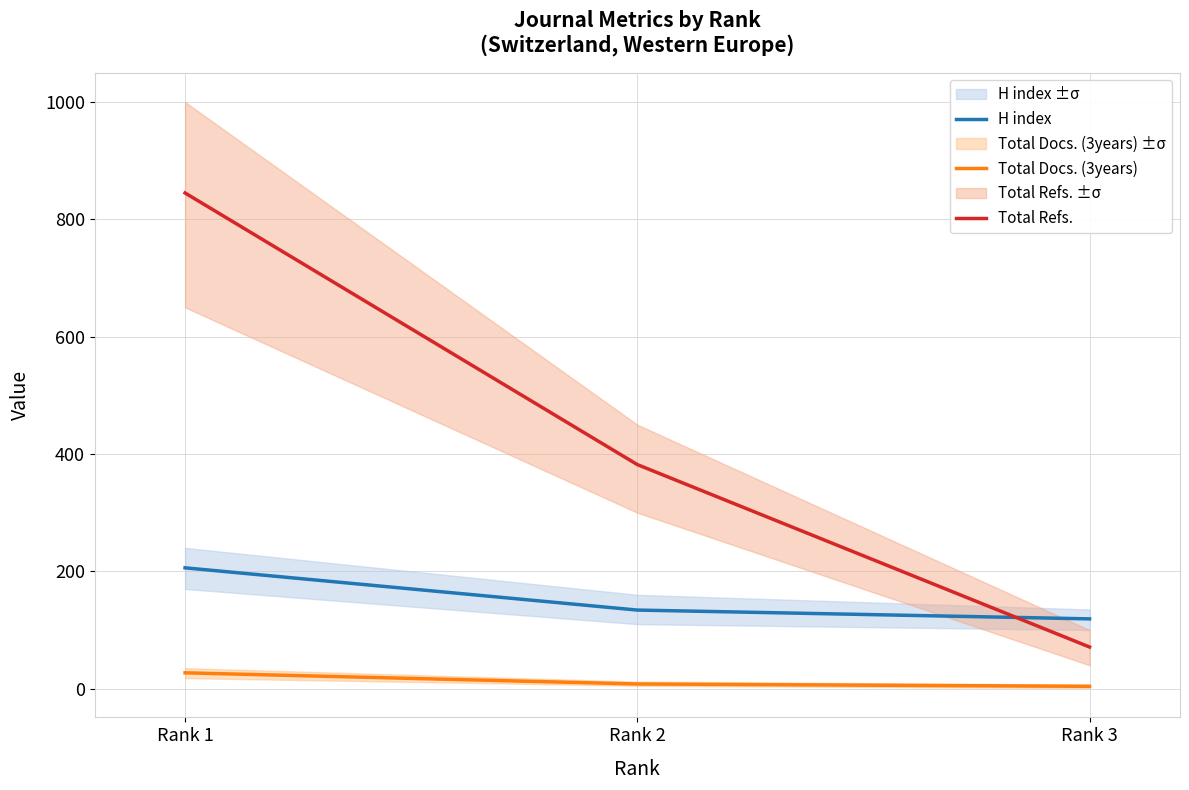

At how many categories does at least one series exceed 466?

1